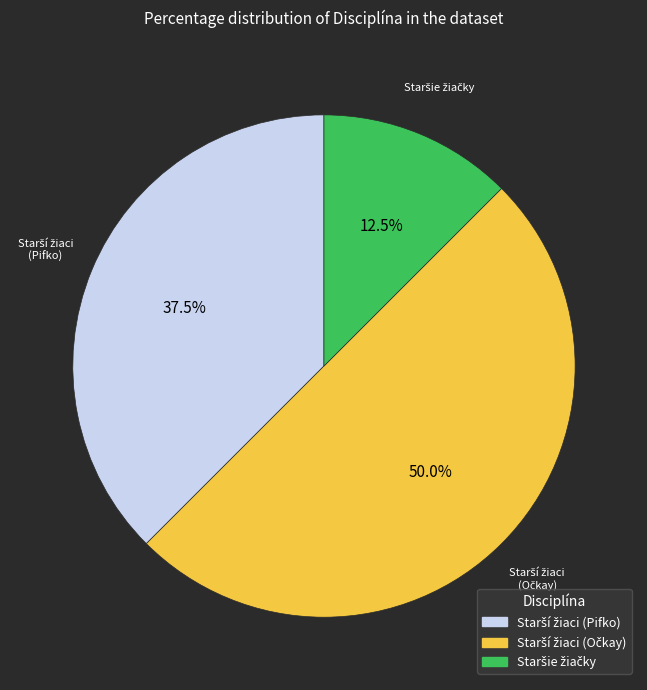

How many slices are in this pie chart?

3